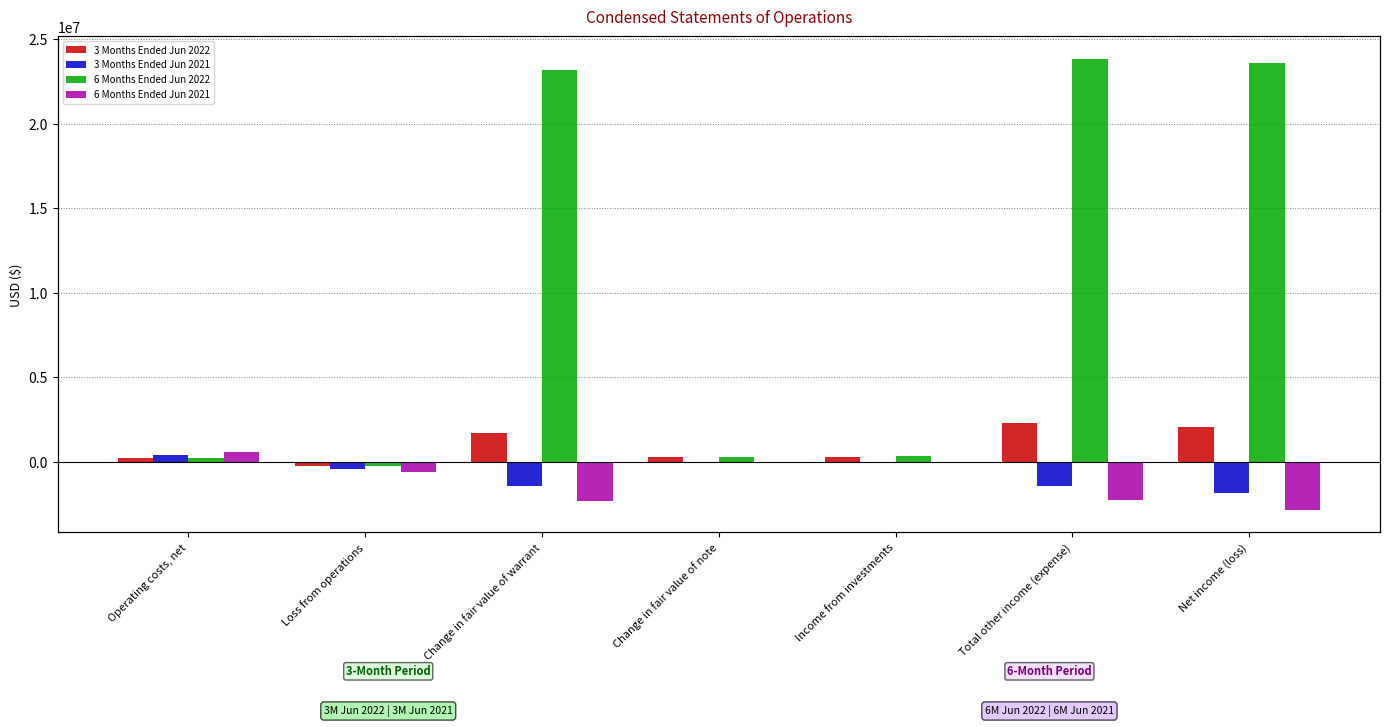

How many bars are there in each group?

4